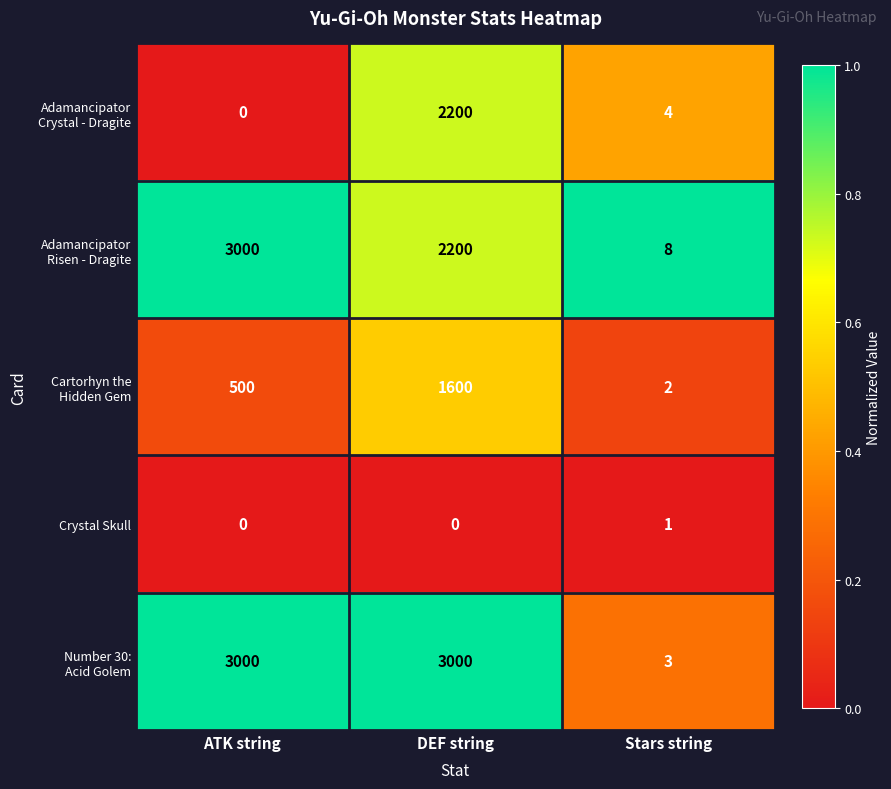

What is the difference between the highest and lowest values at Stars string?

7